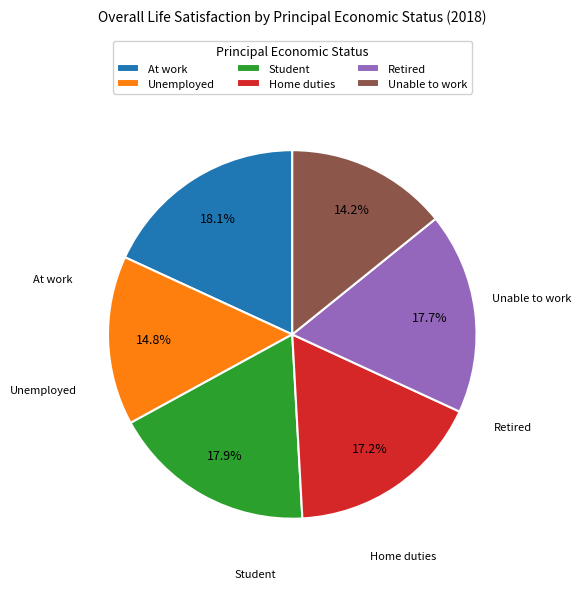

Is it true that Retired is 8% of the pie?

False